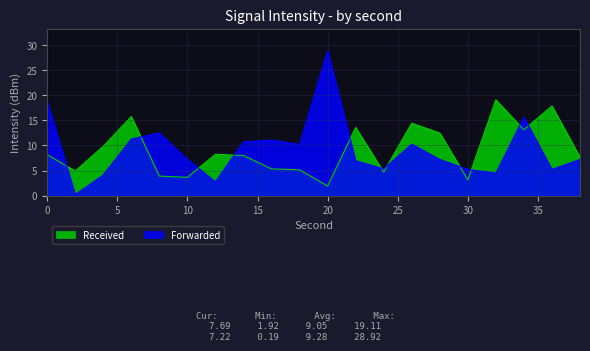

What is the value of the Received point at the 9th from the left?

5.3